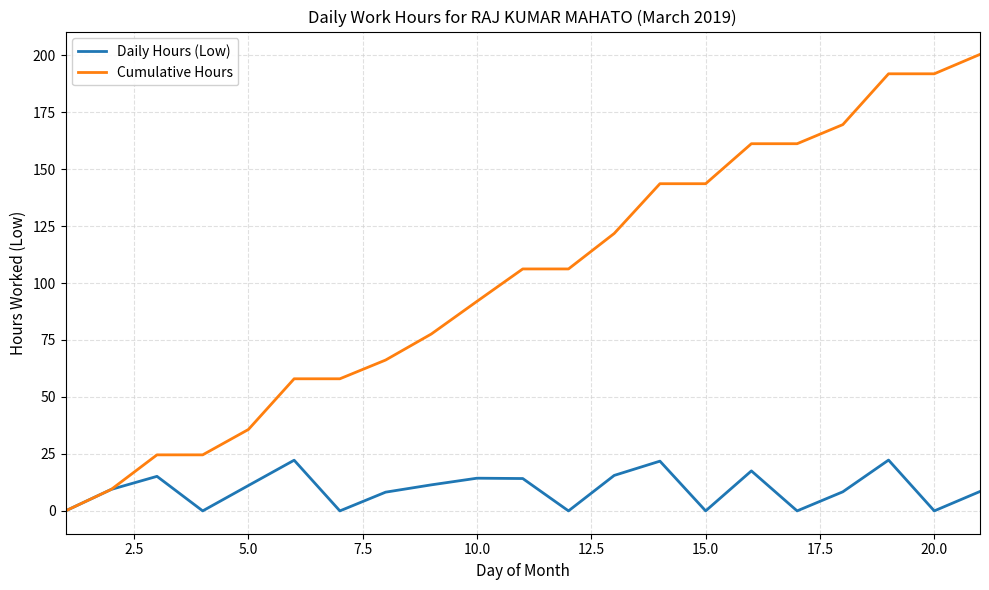

Rank the series by their average value, from lowest to highest.

Daily Hours (Low), Cumulative Hours